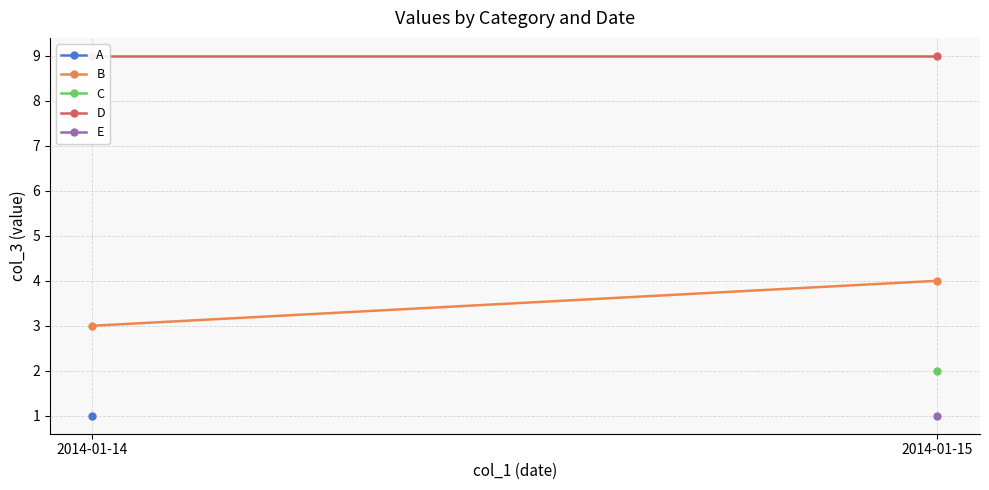

What is the value of the B point at the 1st from the left?

3